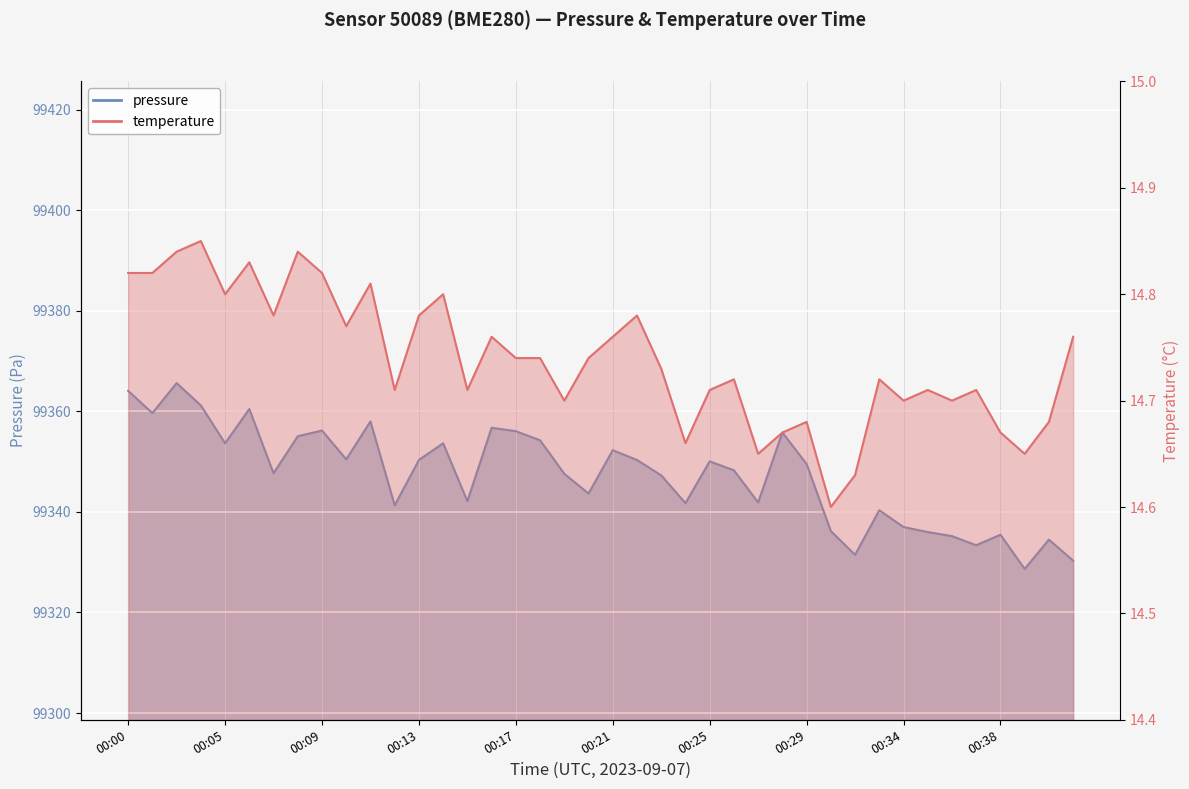

Does the chart display data point markers on the line(s)?

No